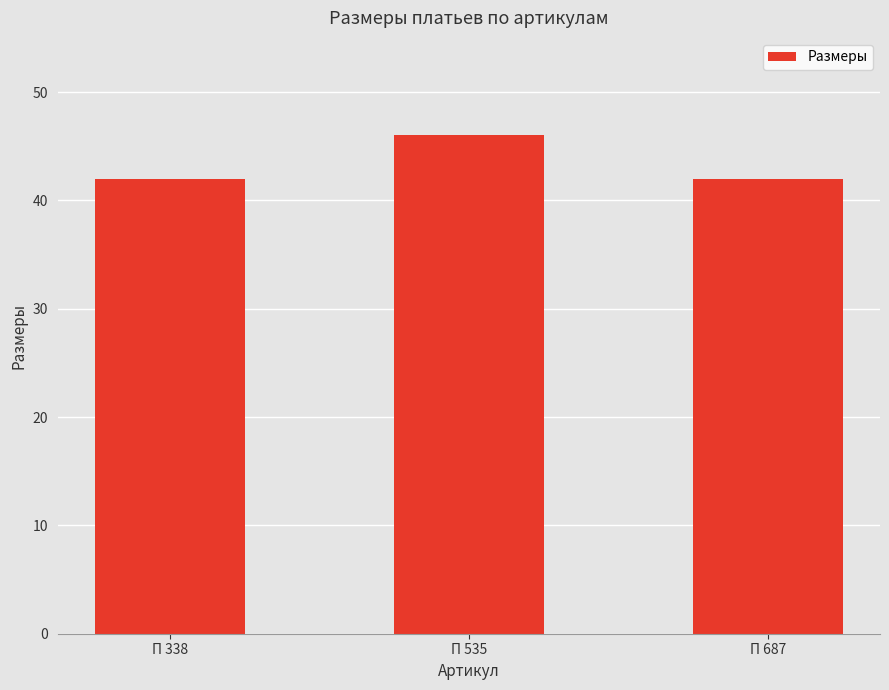

Between П 535 and П 687, which is larger?

П 535